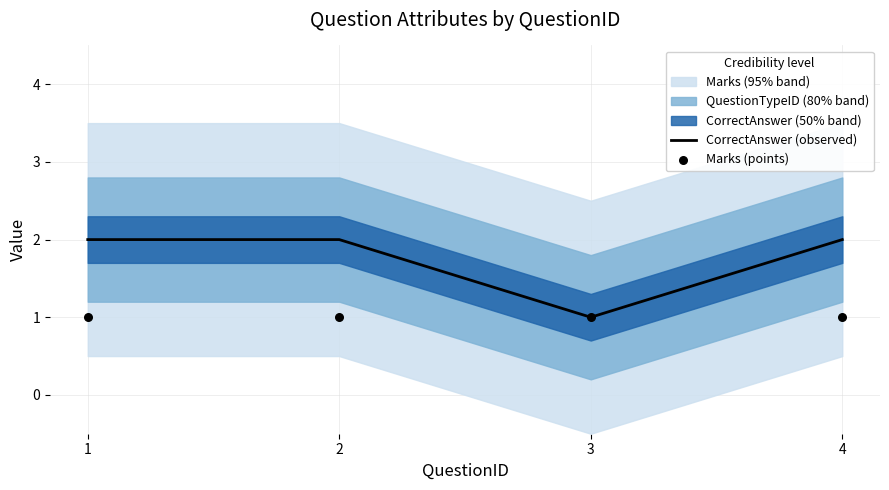

True or false: CorrectAnswer (observed) has a value of 2 at 1.

True